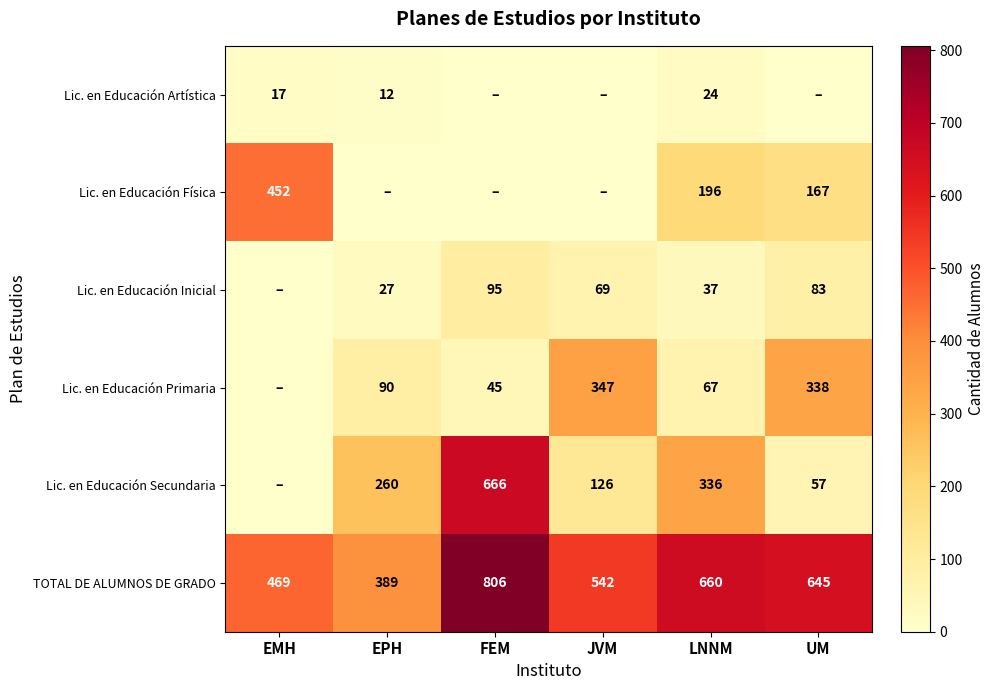

At how many categories does at least one series exceed 92?

6